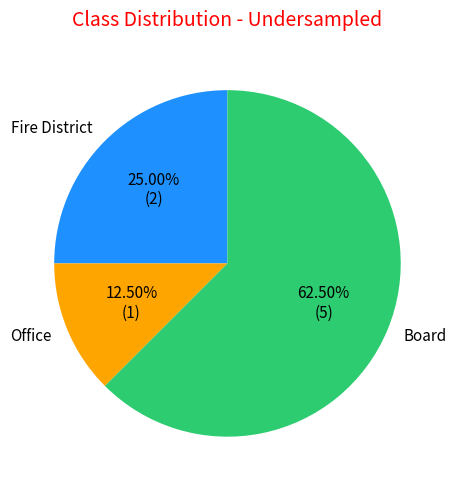

To the nearest percent, what is the difference between the Board and Office slice percentages?

50%